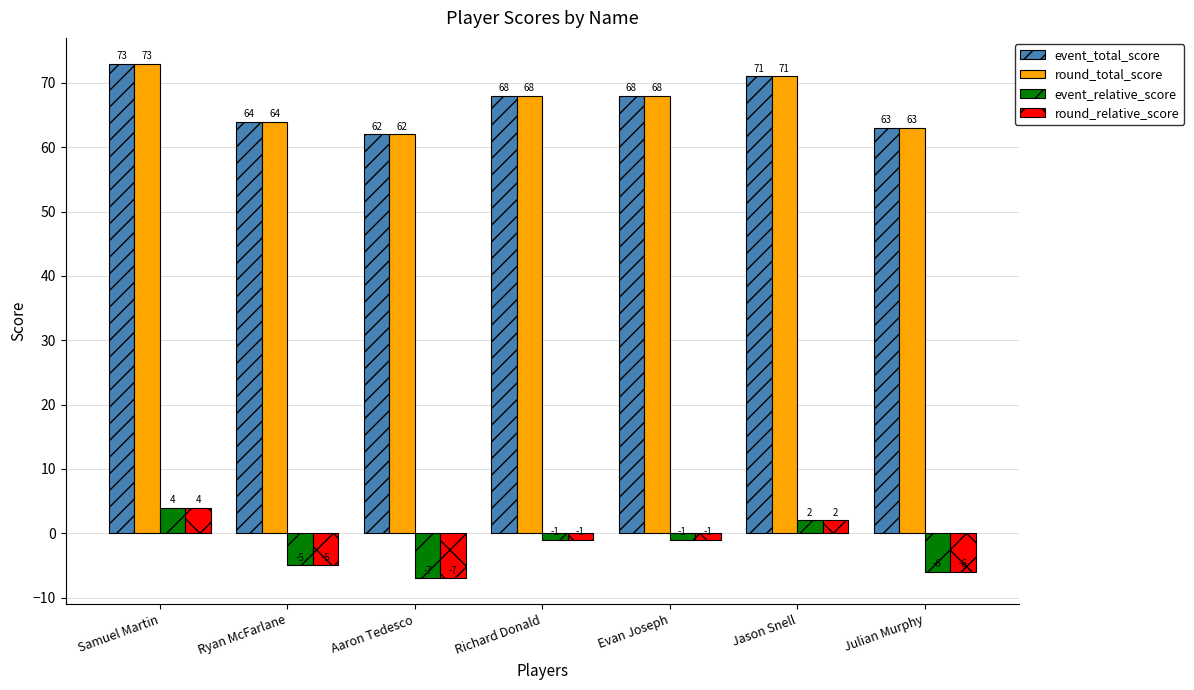

What is the value of the round_relative_score bar at the 5th from the left?

-1